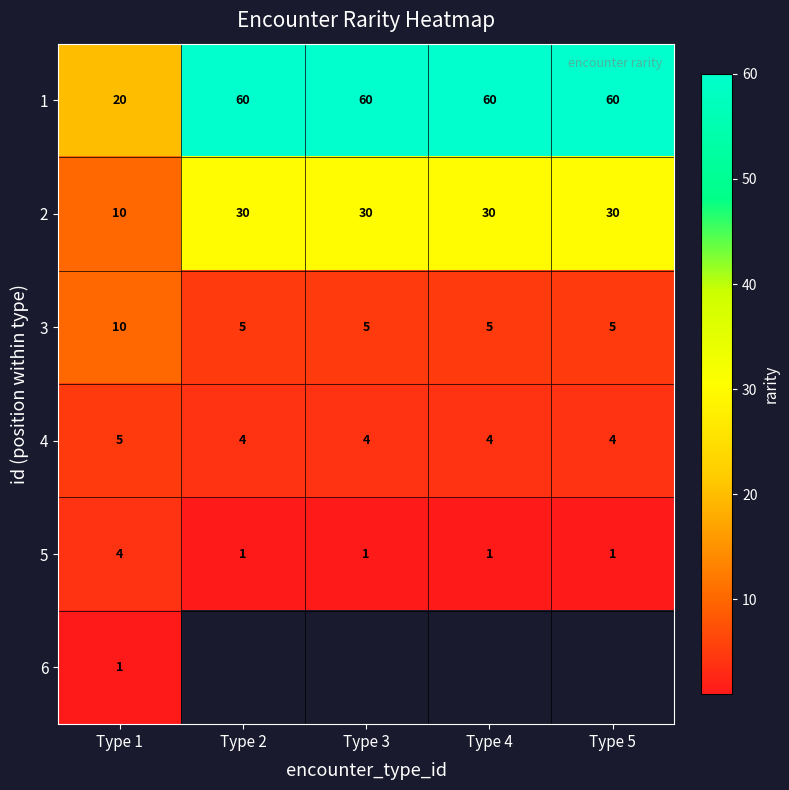

Is the value of 5 at Type 5 greater than the value of 1 at Type 1?

No